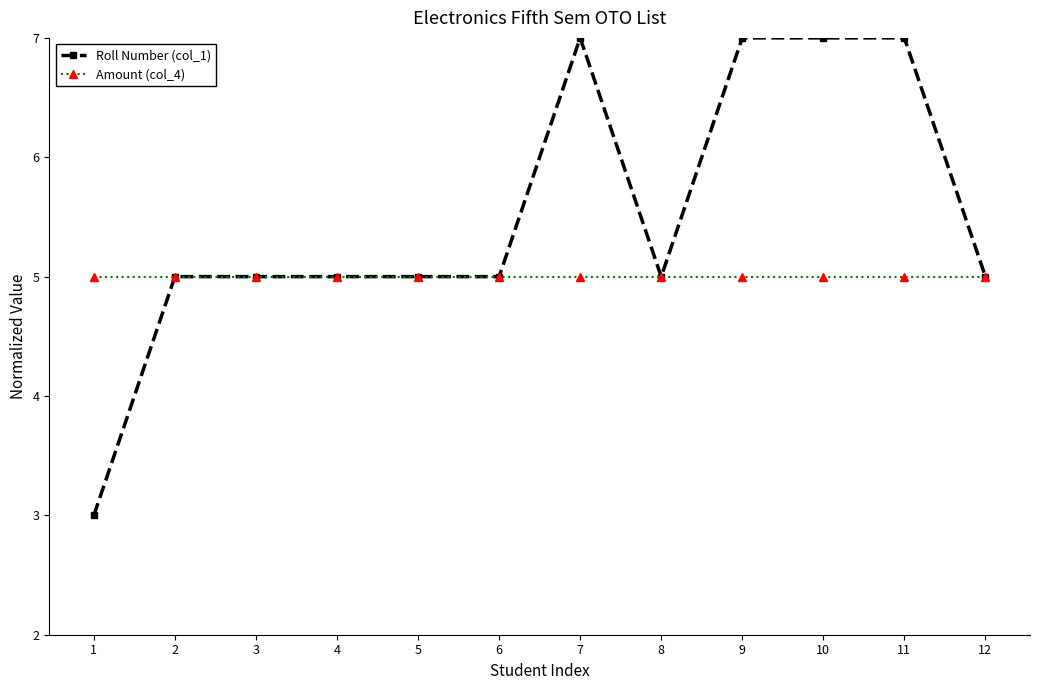

What is the greatest value displayed?

7.0